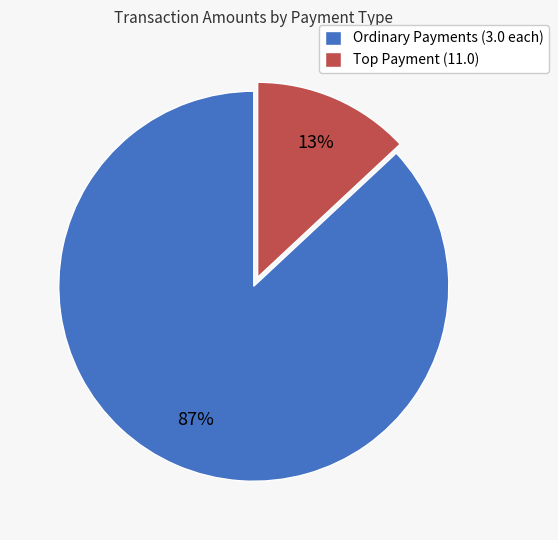

True or false: Ordinary Payments (3.0 each) accounts for 87% of the total.

True